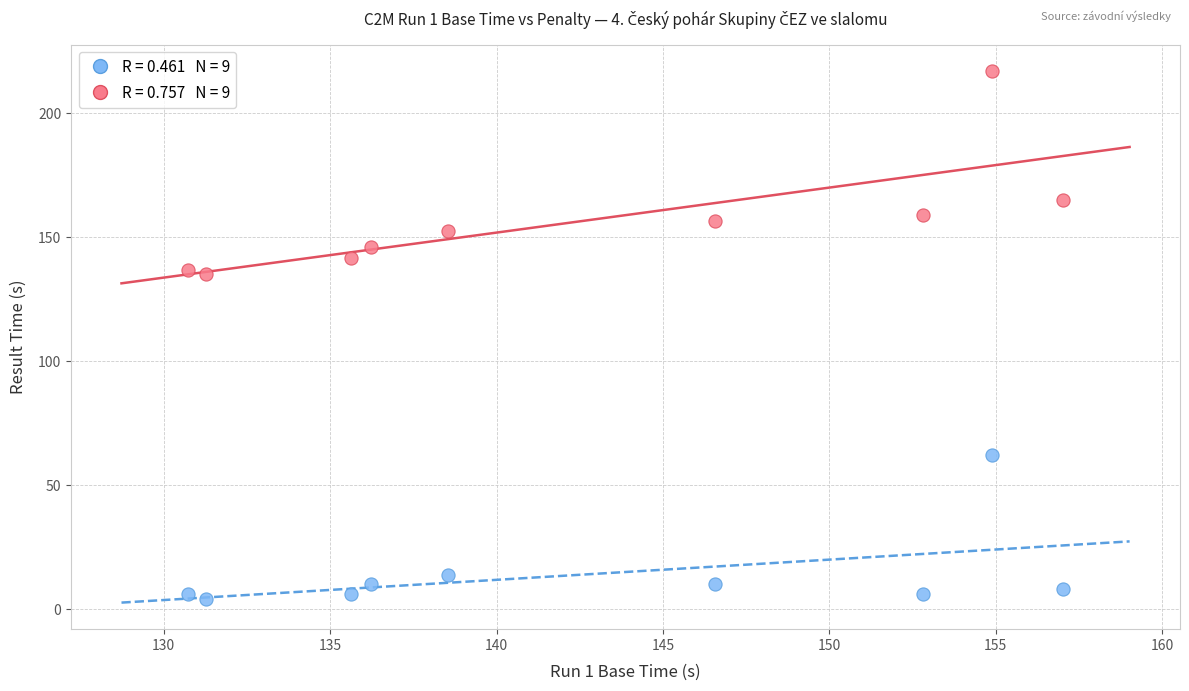

Across all data points, what is the range of Y values (max minus min)?

212.9